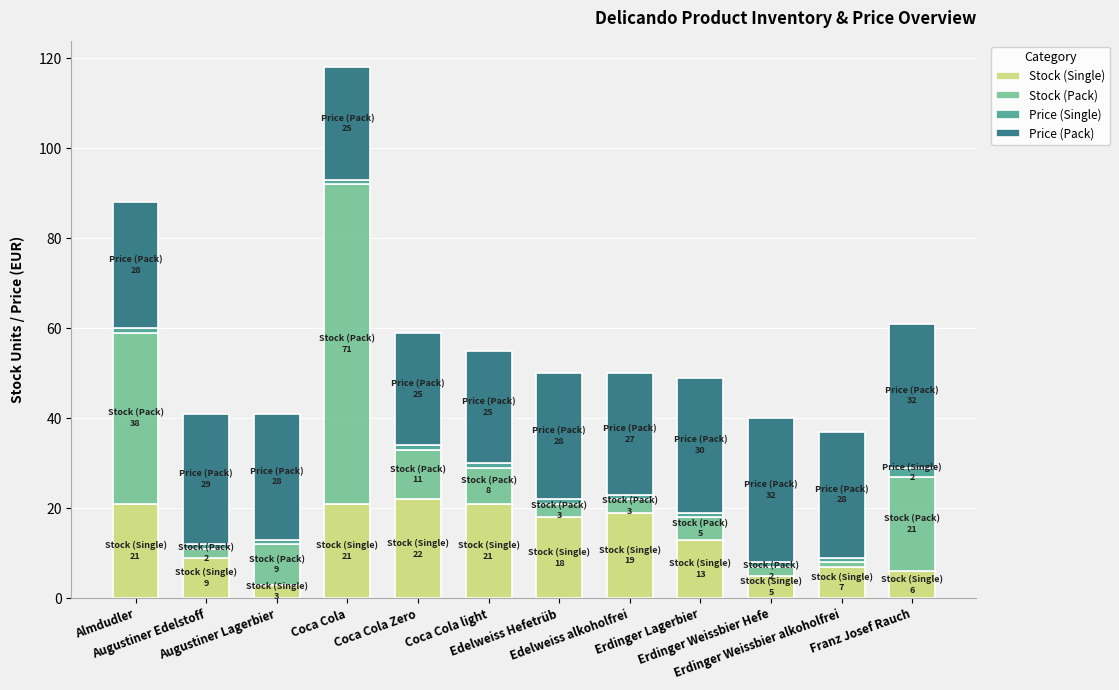

What is the average value of the Stock (Single) series?

14